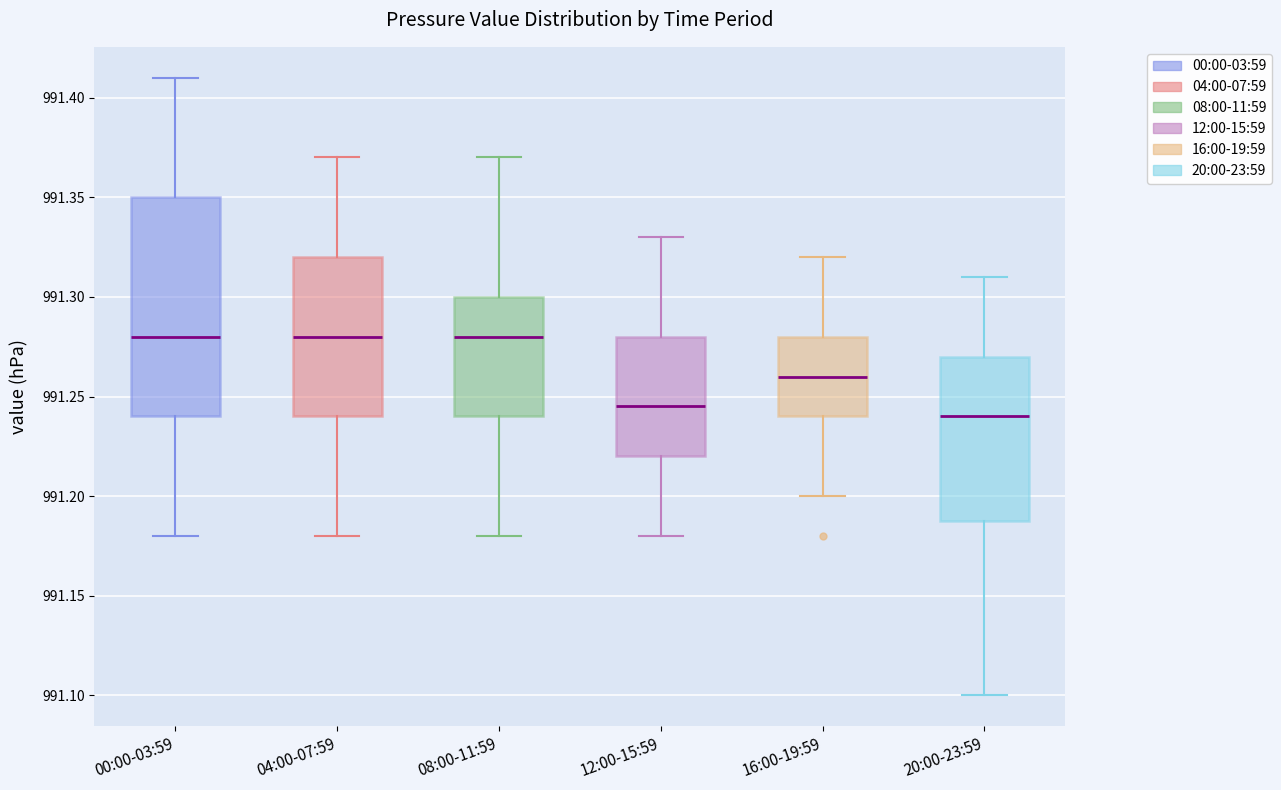

Comparing the boxes themselves (not the whiskers), which one is the tallest?

00:00-03:59